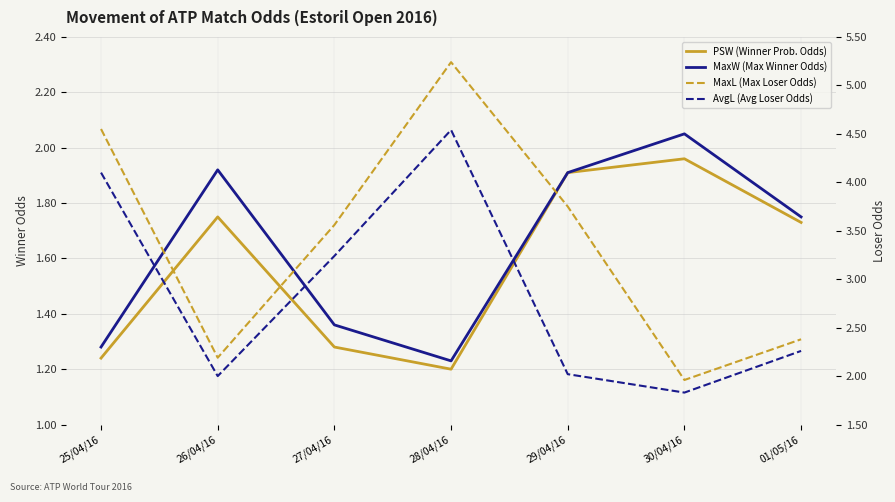

Reading right to left, transcribe all the data shown in this chart.

PSW (Winner Prob. Odds): 01/05/16=1.7	30/04/16=2.0	29/04/16=1.9	28/04/16=1.2	27/04/16=1.3	26/04/16=1.8	25/04/16=1.2
MaxW (Max Winner Odds): 01/05/16=1.8	30/04/16=2.0	29/04/16=1.9	28/04/16=1.2	27/04/16=1.4	26/04/16=1.9	25/04/16=1.3
MaxL (Max Loser Odds): 01/05/16=2.4	30/04/16=2.0	29/04/16=3.8	28/04/16=5.2	27/04/16=3.6	26/04/16=2.2	25/04/16=4.5
AvgL (Avg Loser Odds): 01/05/16=2.3	30/04/16=1.8	29/04/16=2.0	28/04/16=4.5	27/04/16=3.2	26/04/16=2.0	25/04/16=4.1